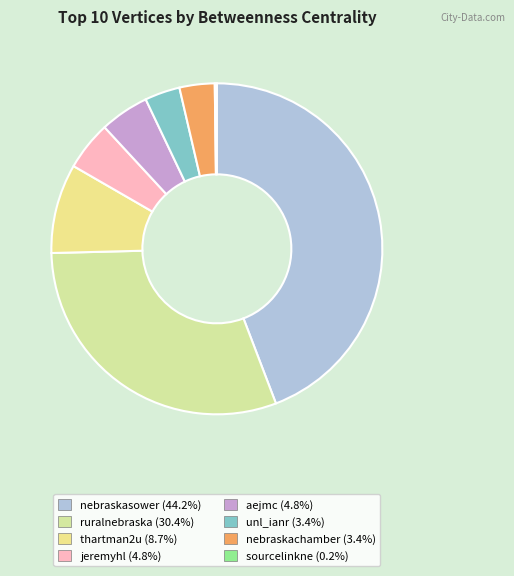

Does ruralnebraska represent more than half of the total?

No